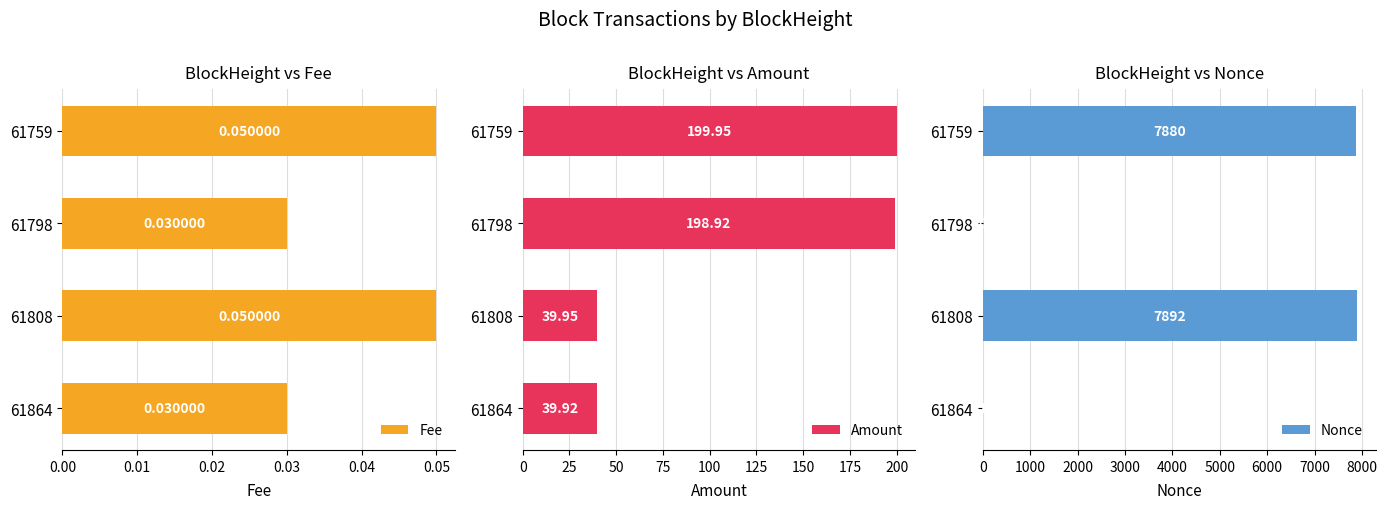

Rank the categories by Amount value from lowest to highest.

61864, 61808, 61798, 61759